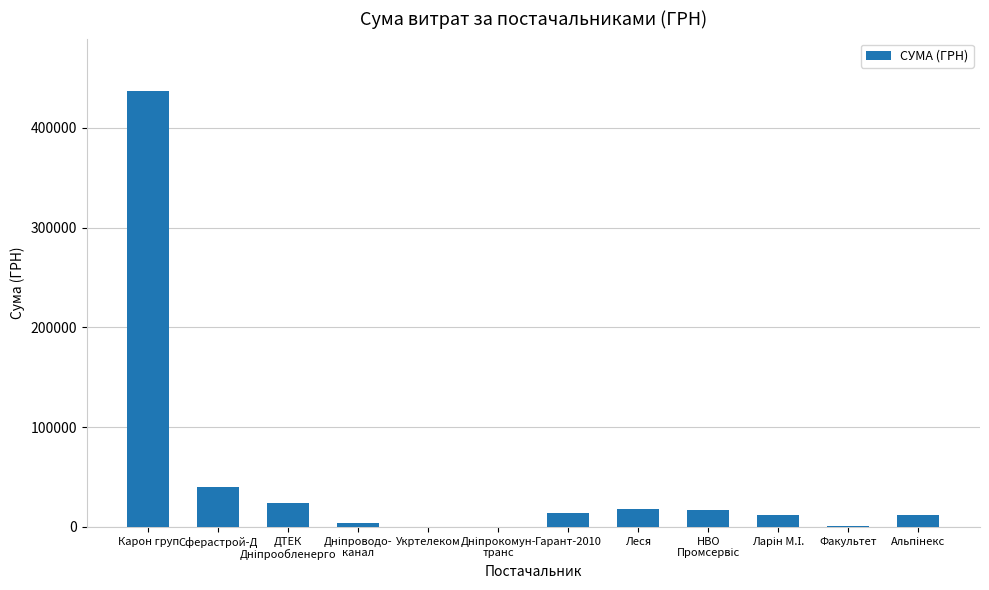

Where is the data nearest to the value 218537?

Сферастрой-Д